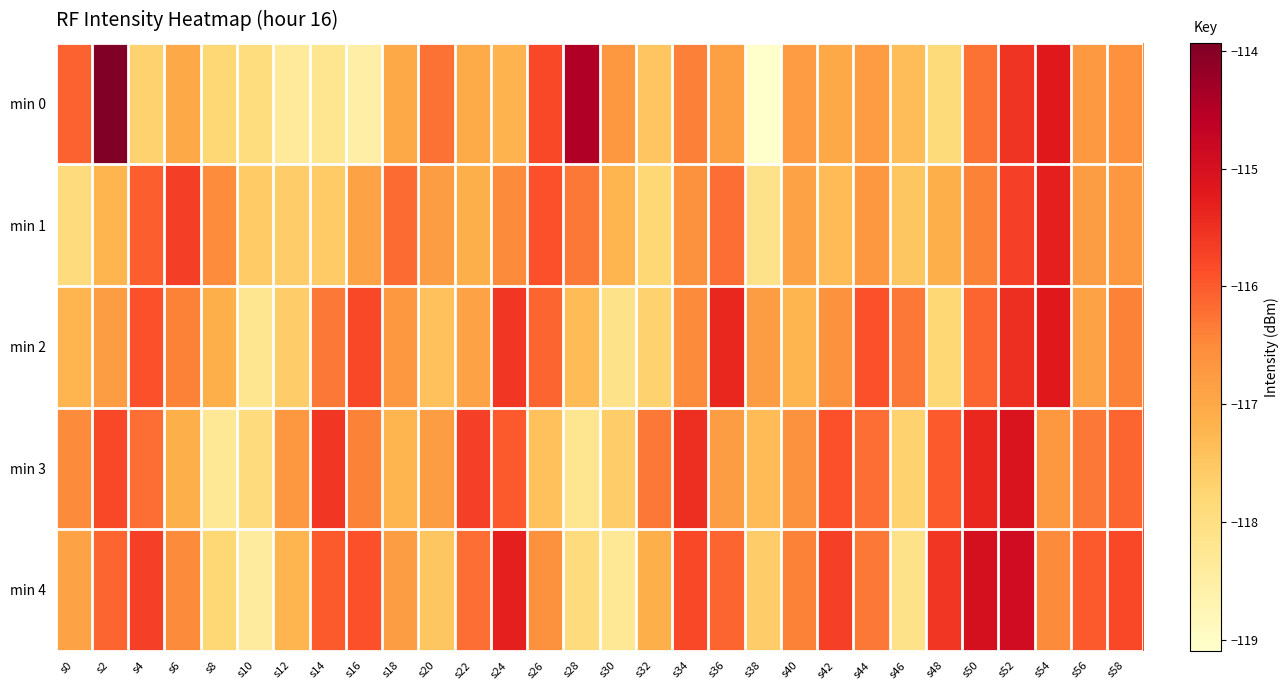

Reading left to right, extract all data points from this chart.

min 0: s0=-116.1	s2=-113.9	s4=-117.7	s6=-117.0	s8=-117.8	s10=-117.9	s12=-118.4	s14=-118.2	s16=-118.5	s18=-117.0	s20=-116.2	s22=-117.0	s24=-117.2	s26=-115.8	s28=-114.5	s30=-116.7	s32=-117.5	s34=-116.4	s36=-116.8	s38=-119.1	s40=-116.8	s42=-117.0	s44=-116.8	s46=-117.4	s48=-117.9	s50=-116.2	s52=-115.6	s54=-115.2	s56=-116.7	s58=-116.6
min 1: s0=-117.9	s2=-117.2	s4=-116.0	s6=-115.7	s8=-116.5	s10=-117.6	s12=-117.6	s14=-117.6	s16=-116.9	s18=-116.2	s20=-116.8	s22=-117.1	s24=-116.5	s26=-115.9	s28=-116.3	s30=-117.2	s32=-117.8	s34=-116.6	s36=-116.2	s38=-118.1	s40=-116.9	s42=-117.3	s44=-116.7	s46=-117.5	s48=-117.1	s50=-116.4	s52=-115.7	s54=-115.3	s56=-116.8	s58=-116.7
min 2: s0=-117.2	s2=-116.8	s4=-115.9	s6=-116.4	s8=-117.1	s10=-118.2	s12=-117.6	s14=-116.3	s16=-115.8	s18=-116.7	s20=-117.4	s22=-116.9	s24=-115.6	s26=-116.1	s28=-117.3	s30=-118.1	s32=-117.7	s34=-116.5	s36=-115.4	s38=-116.8	s40=-117.2	s42=-116.6	s44=-115.9	s46=-116.3	s48=-117.8	s50=-116.1	s52=-115.5	s54=-115.2	s56=-116.9	s58=-116.4
min 3: s0=-116.5	s2=-115.8	s4=-116.2	s6=-117.1	s8=-118.3	s10=-117.9	s12=-116.7	s14=-115.6	s16=-116.4	s18=-117.2	s20=-116.8	s22=-115.7	s24=-116.0	s26=-117.4	s28=-118.2	s30=-117.6	s32=-116.3	s34=-115.5	s36=-116.8	s38=-117.3	s40=-116.6	s42=-115.9	s44=-116.2	s46=-117.7	s48=-116.0	s50=-115.4	s52=-115.1	s54=-116.7	s56=-116.3	s58=-116.1
min 4: s0=-116.9	s2=-116.1	s4=-115.7	s6=-116.5	s8=-117.8	s10=-118.4	s12=-117.2	s14=-116.0	s16=-115.9	s18=-116.8	s20=-117.5	s22=-116.2	s24=-115.3	s26=-116.6	s28=-117.9	s30=-118.3	s32=-117.1	s34=-115.8	s36=-116.1	s38=-117.6	s40=-116.4	s42=-115.7	s44=-116.3	s46=-118.1	s48=-115.6	s50=-115.0	s52=-114.9	s54=-116.5	s56=-116.0	s58=-115.8